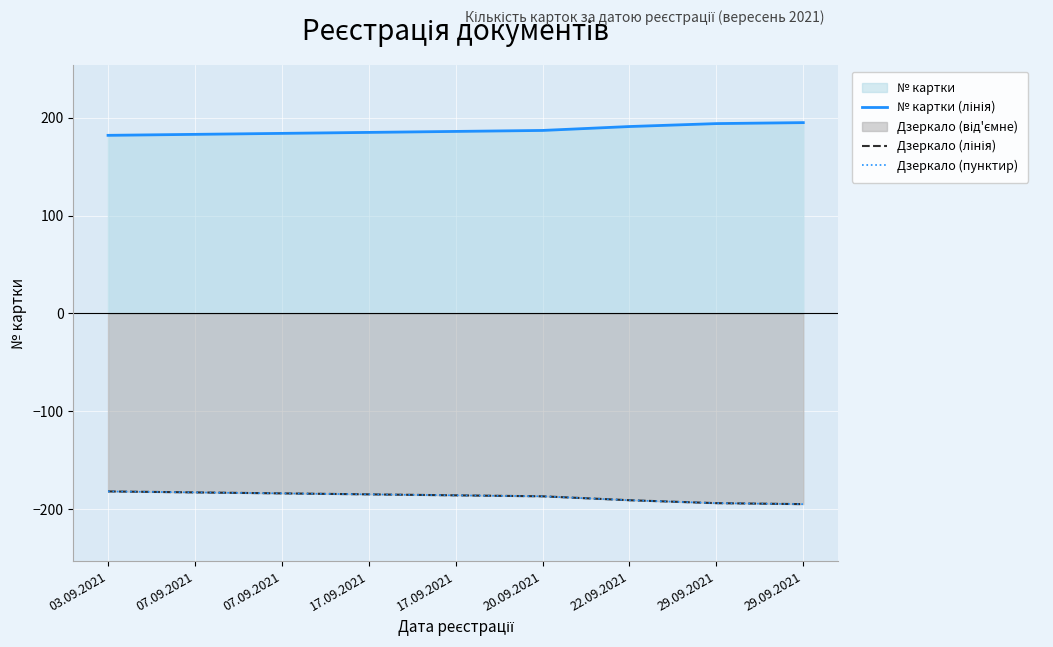

Rank the series at 07.09.2021 from highest to lowest value.

№ картки (лінія), Дзеркало (лінія), Дзеркало (пунктир)